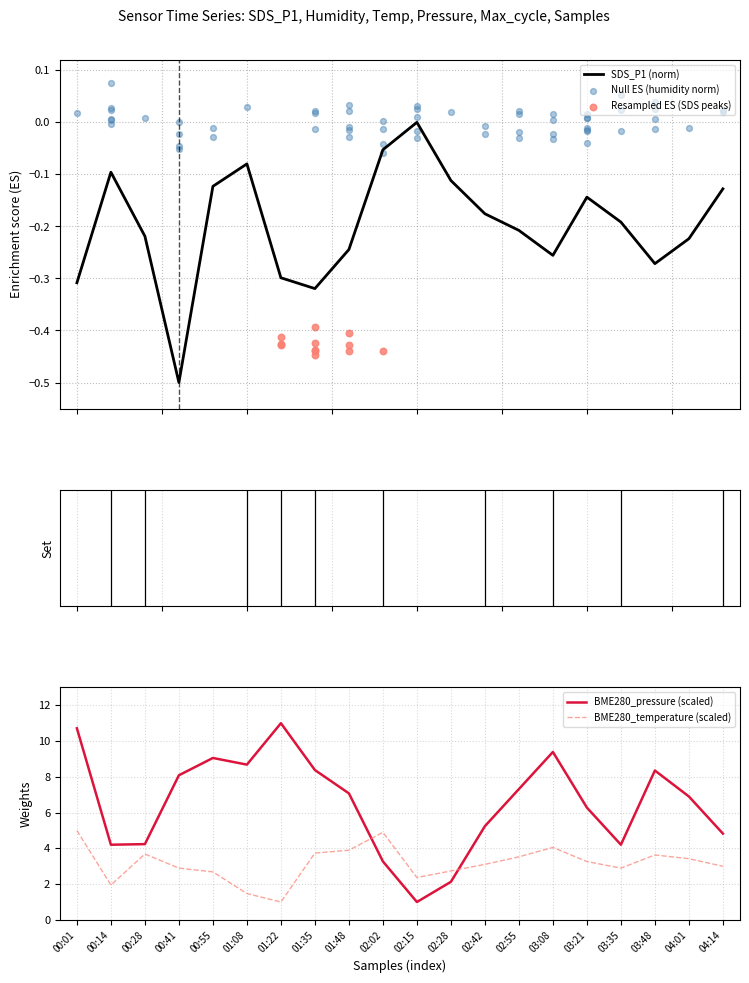

Which series has the widest spread of Y values?

BME280_pressure